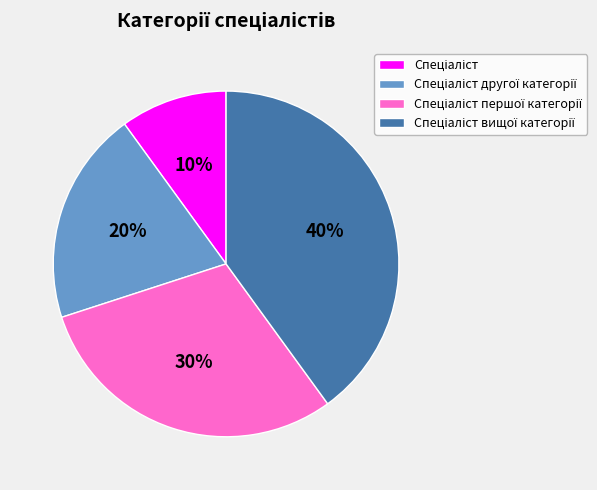

To the nearest percent, what is the average slice percentage?

25%